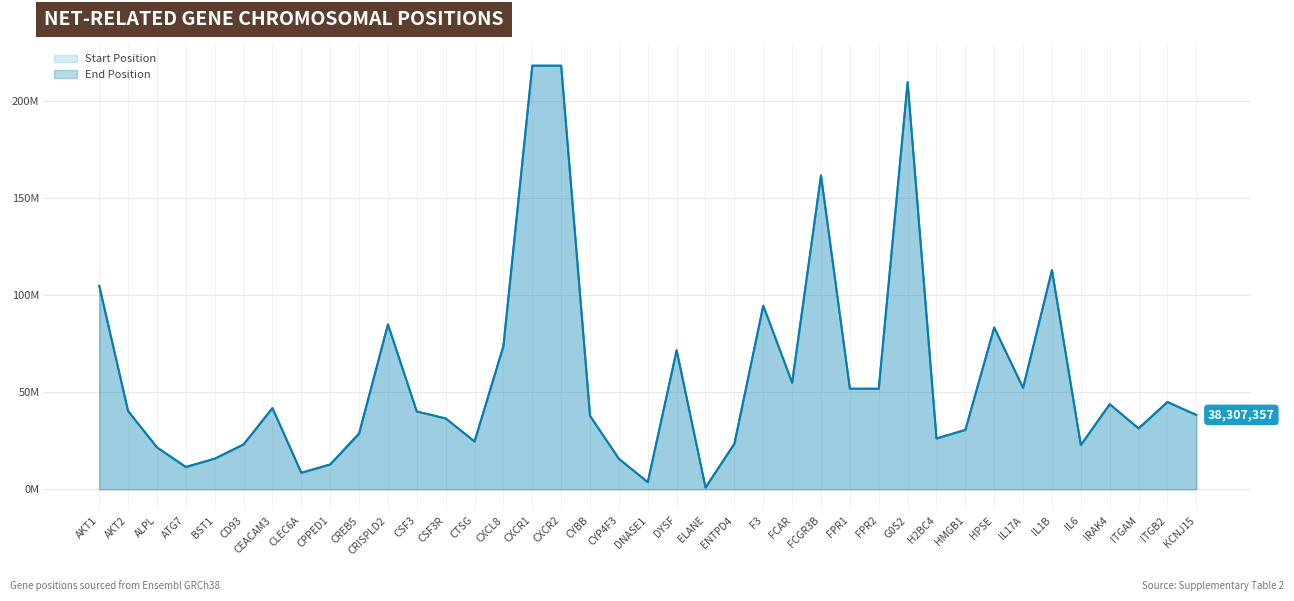

True or false: start_position has more than 0 interior local peaks.

True